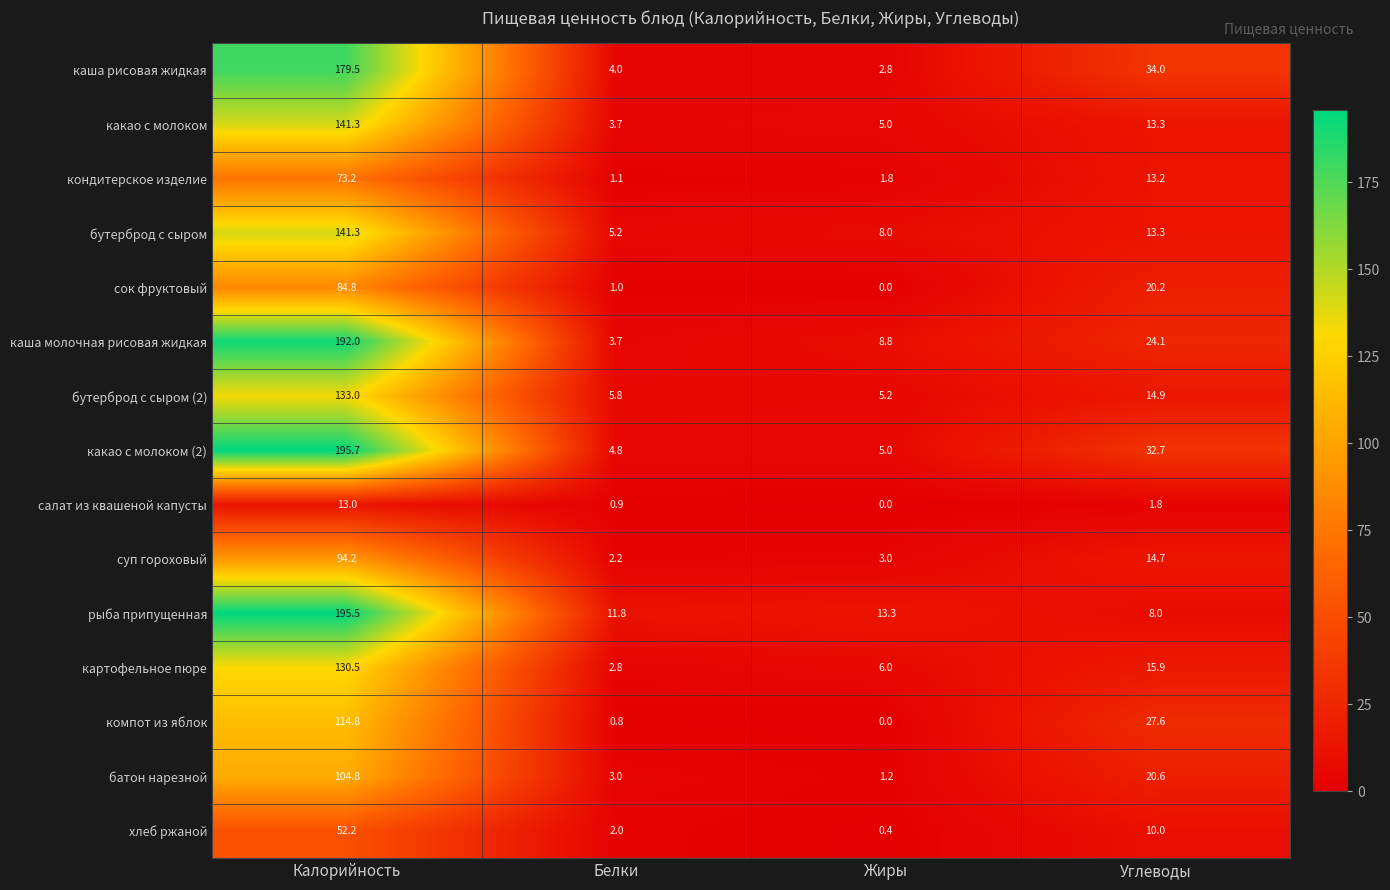

True or false: батон нарезной has a value of 1.2 at Жиры.

True